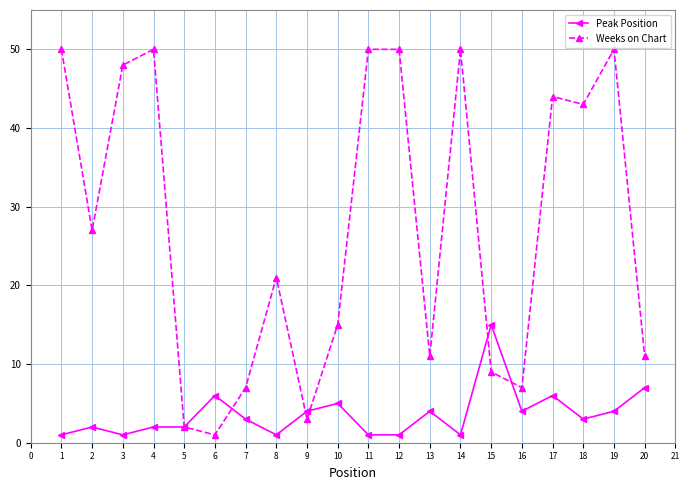

Count the number of categories in the chart.

20